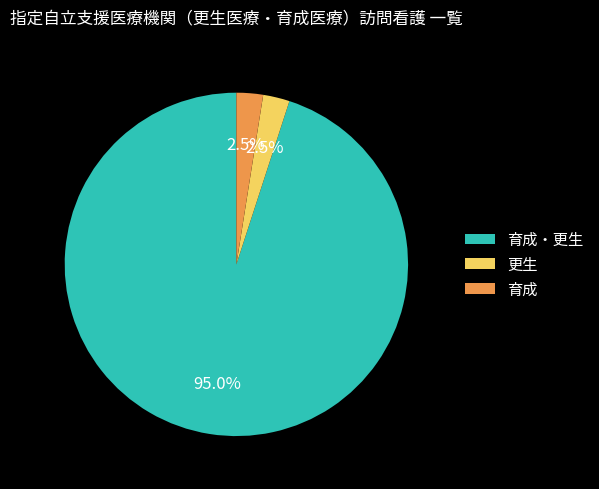

What percentage is the 育成・更生 slice, to the nearest percent?

95%